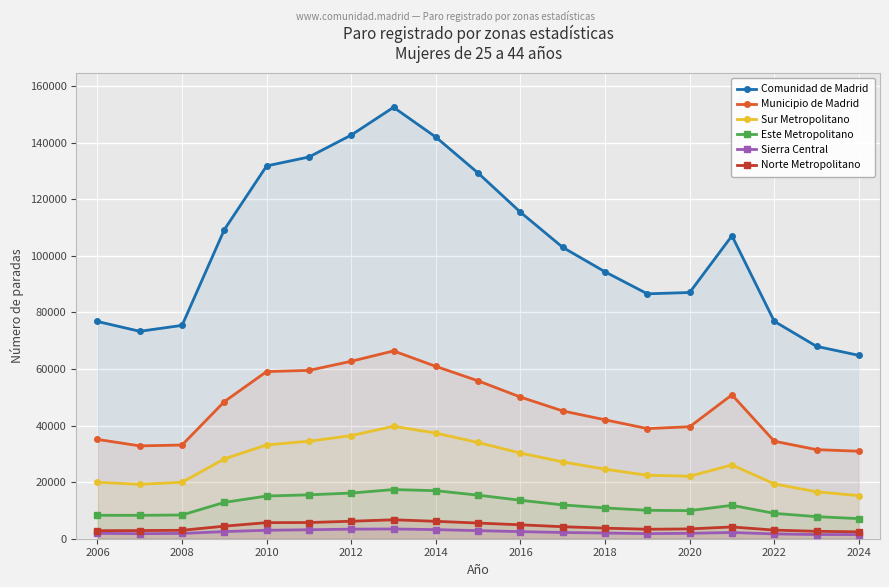

What is the highest value of the Sur Metropolitano series?

39747